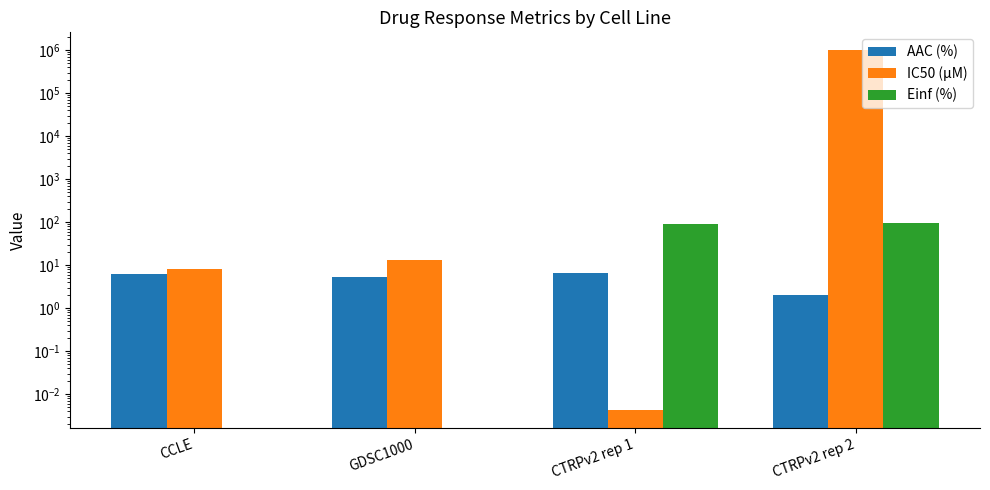

Which series changed the most between GDSC1000 and CTRPv2 rep 2?

IC50 (µM)